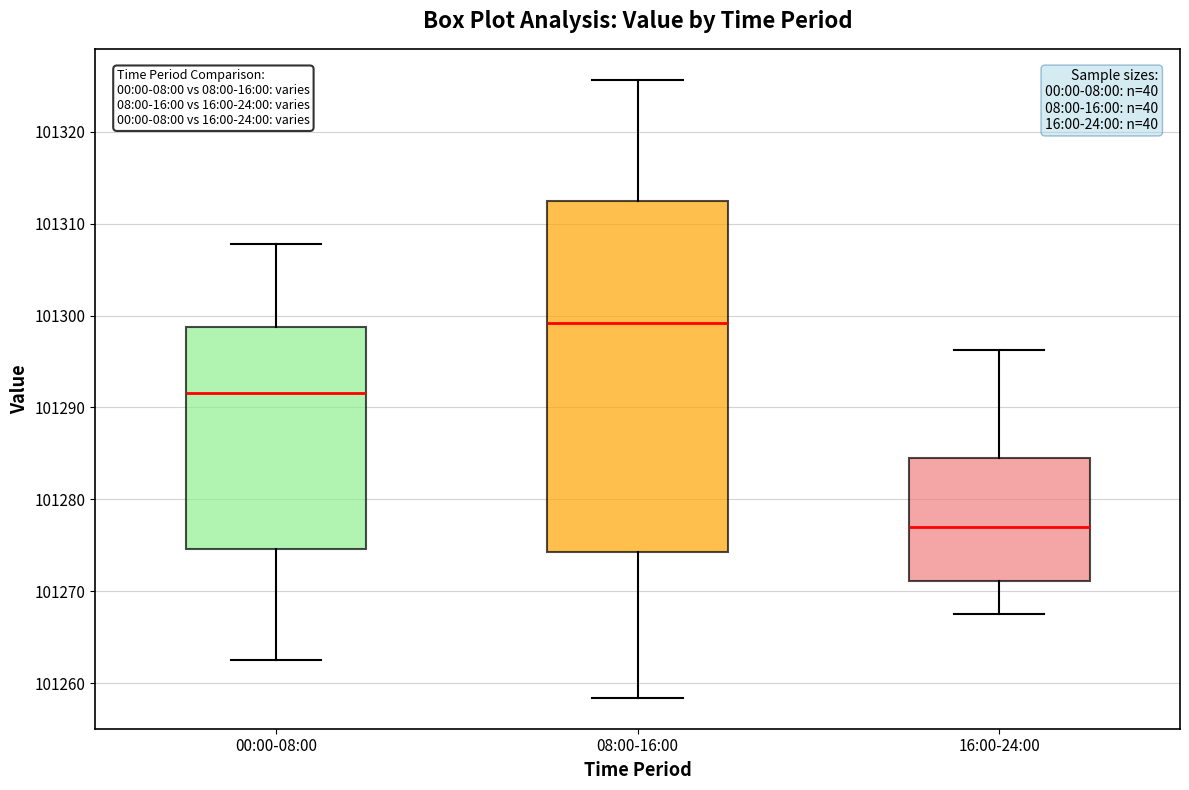

Reading left to right, read every box against the y-axis: the position of its median line, the range the box covers, and the ends of its whiskers. The values are not printed on the chart, so give them approximately, as read against the axis.

00:00-08:00: median 101292, box 101275 to 101299, whiskers 101263 to 101308
08:00-16:00: median 101299, box 101274 to 101312, whiskers 101258 to 101326
16:00-24:00: median 101277, box 101271 to 101284, whiskers 101268 to 101296